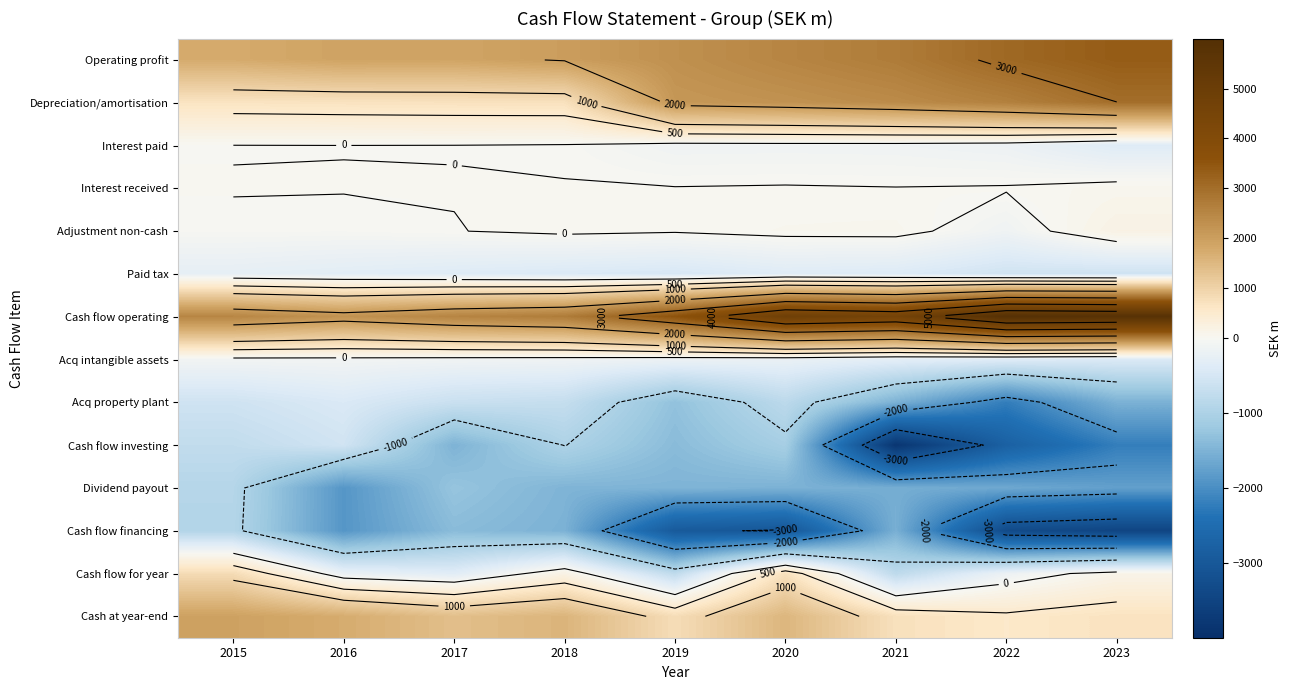

What is the sum of the Depreciation/amortisation values at 2019 and 2016?

2840